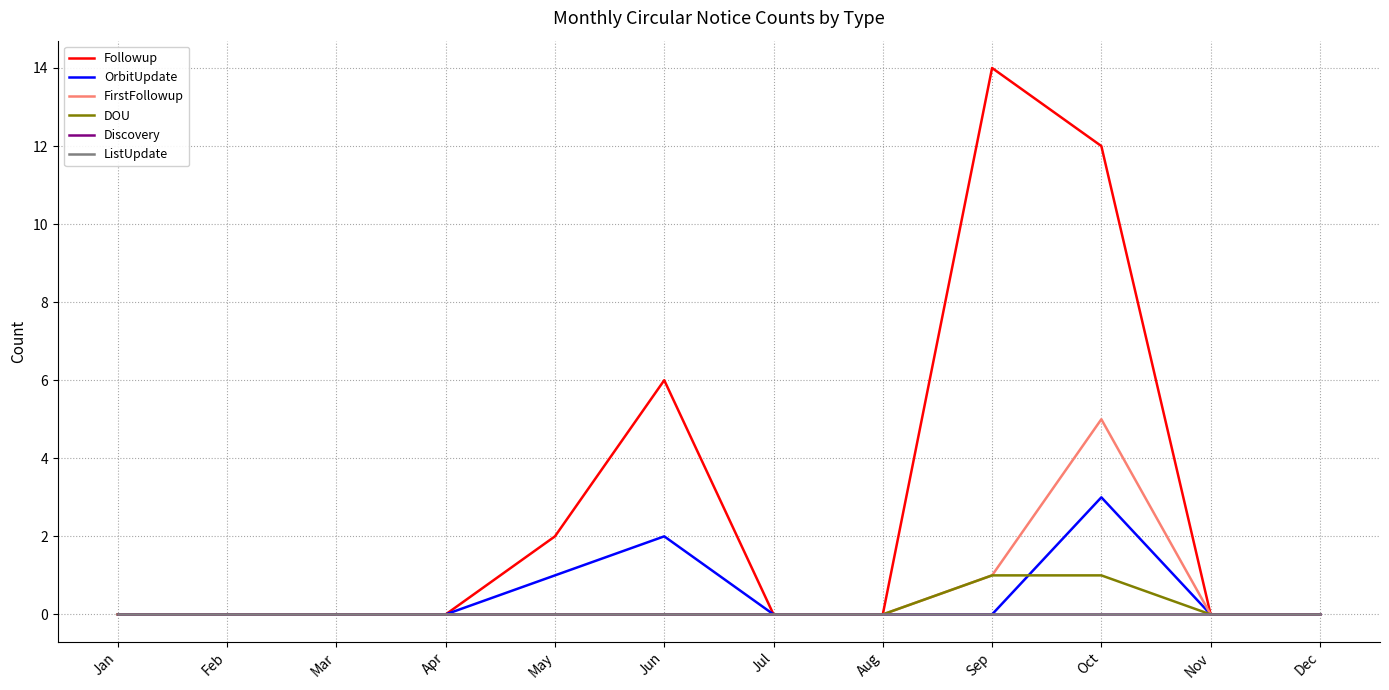

Which series has the widest spread of values?

Followup